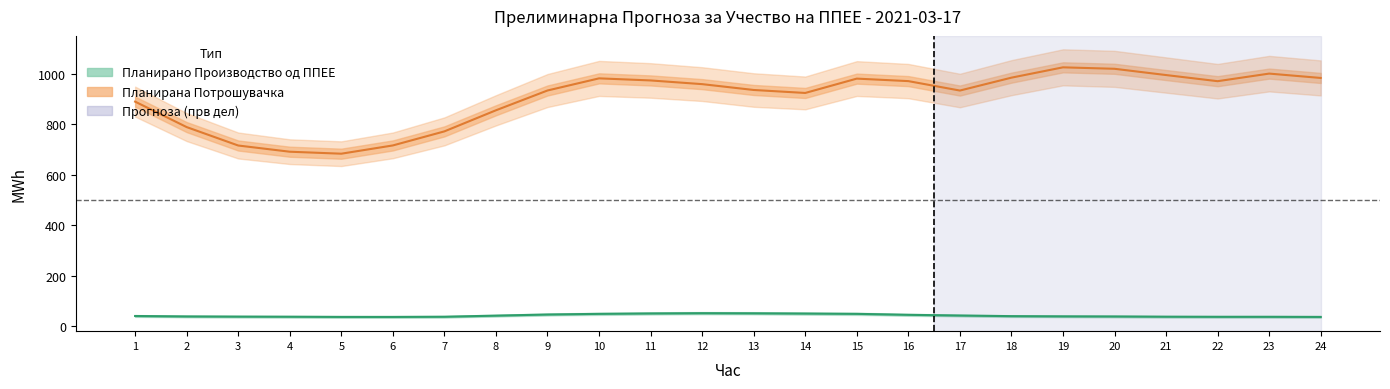

List the labels in order of Планирано Производство од ППЕЕ value, smallest first.

24, 6, 5, 22, 23, 7, 4, 21, 3, 20, 2, 19, 18, 1, 8, 17, 16, 9, 15, 10, 14, 11, 13, 12